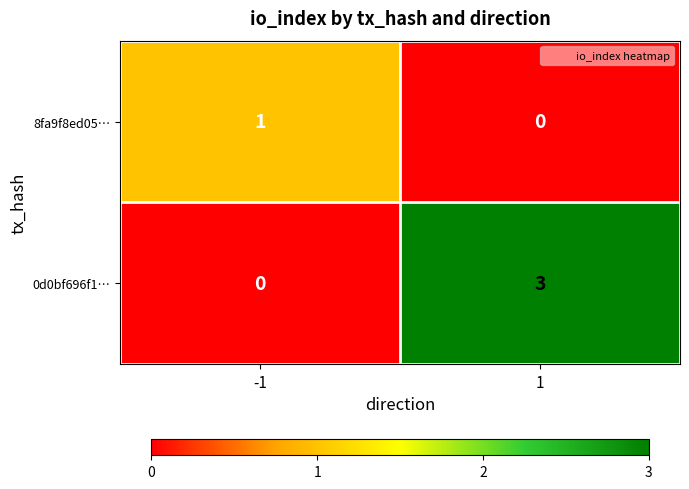

Which label corresponds to the largest value in the chart?

1